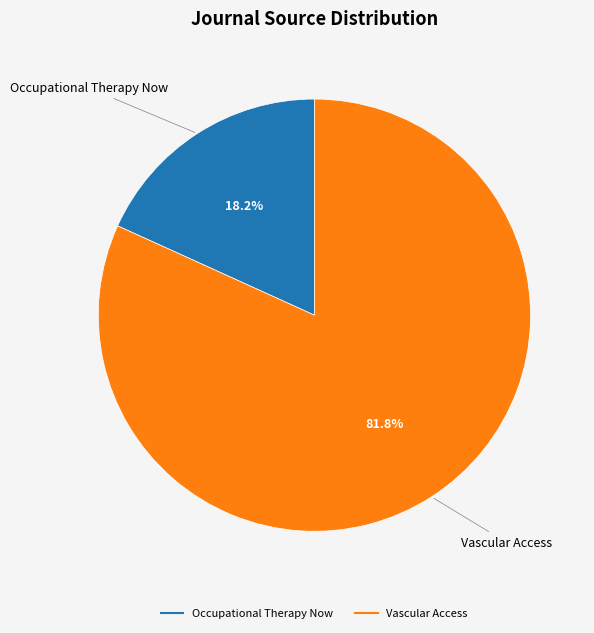

What percentage do Occupational Therapy Now and Vascular Access together represent?

100.0%